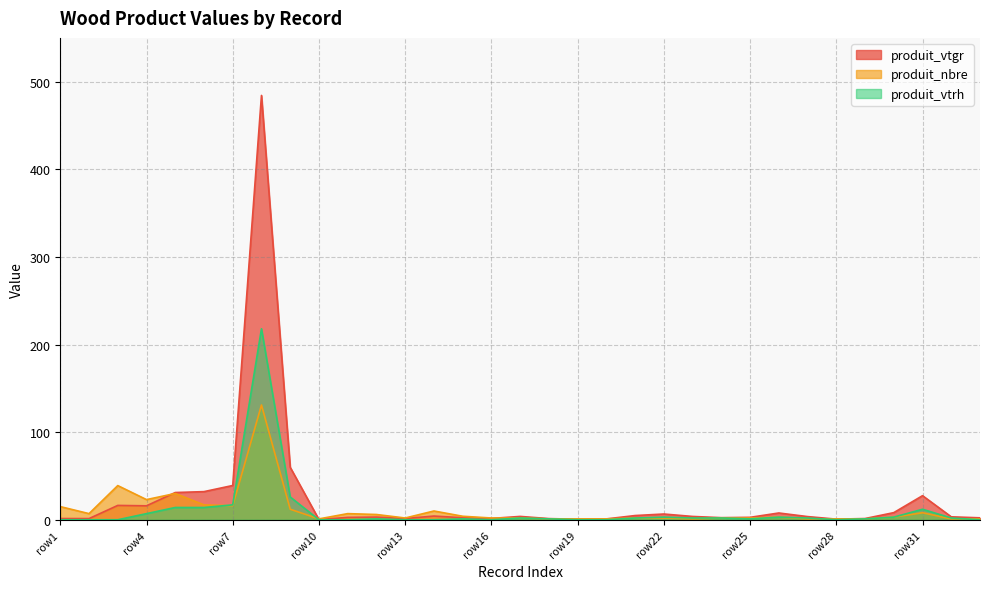

Which category has the highest value across all series?

9